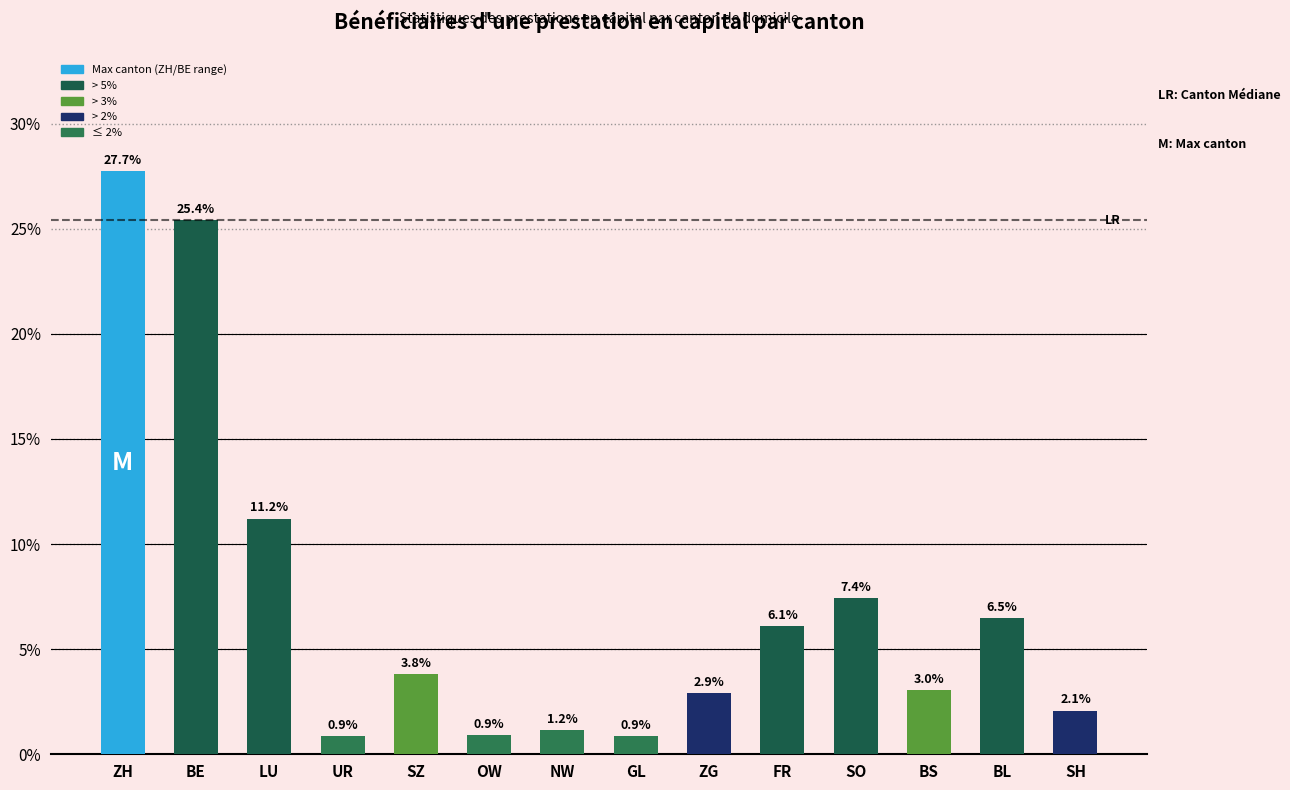

Reading right to left, what are all the values shown in this chart?

SH=2.1	BL=6.5	BS=3.0	SO=7.4	FR=6.1	ZG=2.9	GL=0.9	NW=1.2	OW=0.9	SZ=3.8	UR=0.9	LU=11.2	BE=25.4	ZH=27.7